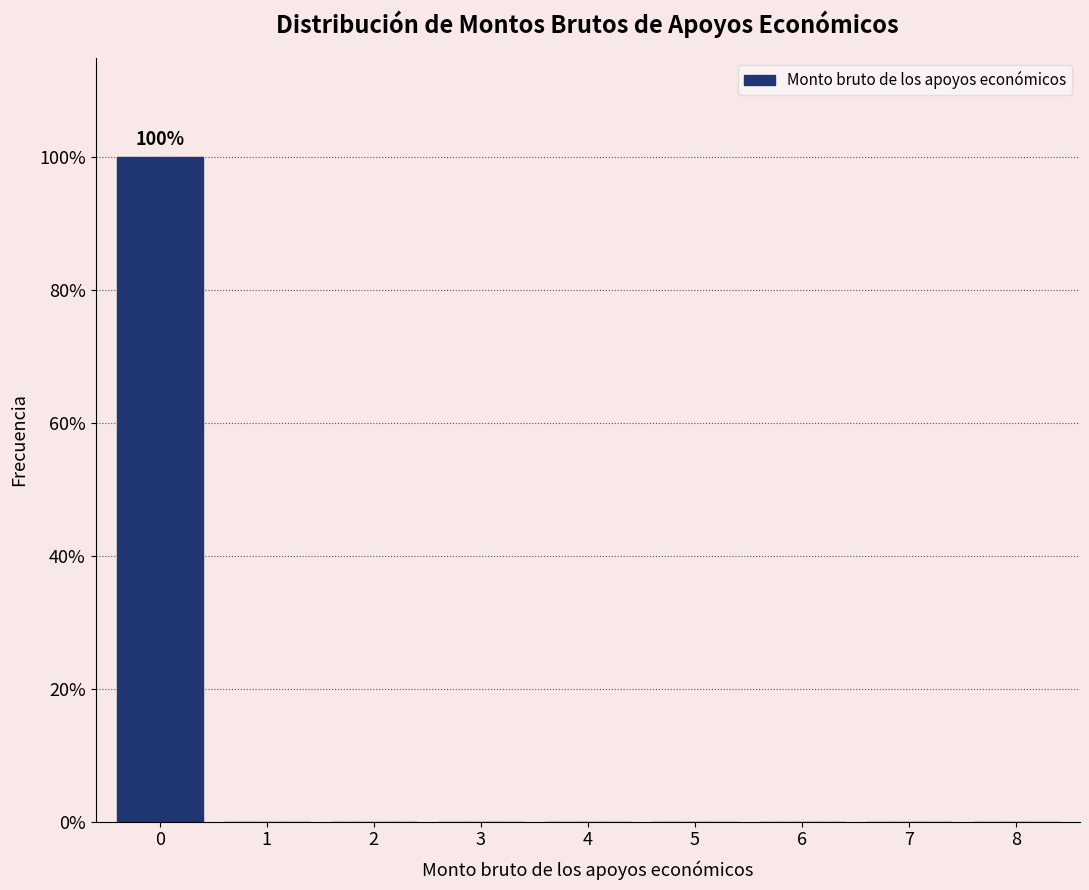

Are the bars horizontal?

No